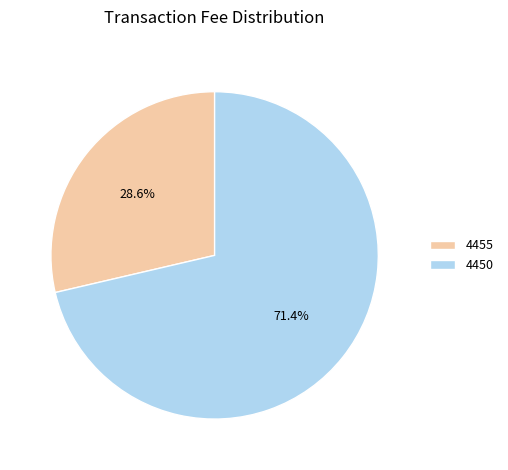

Is there a majority slice in this chart?

Yes